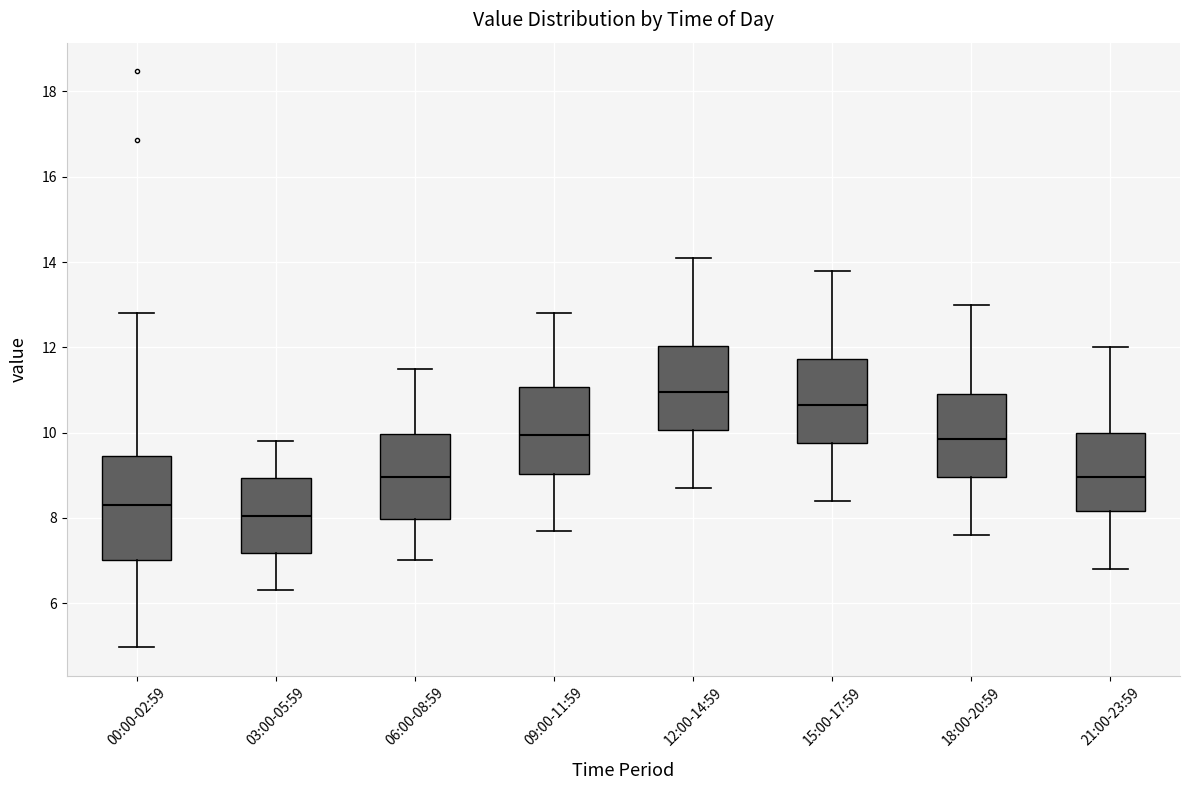

Which box has the lowest median line?

03:00-05:59